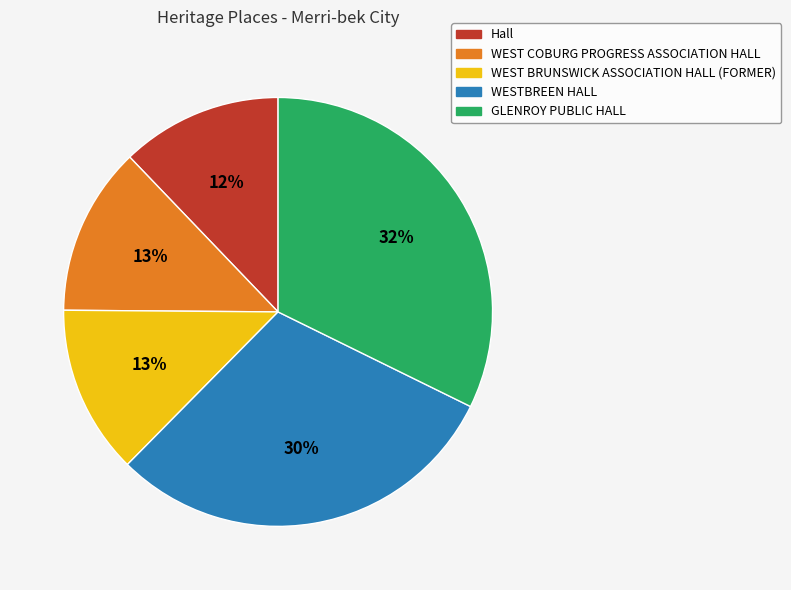

To the nearest percent, what is the combined percentage of WEST COBURG PROGRESS ASSOCIATION HALL and Hall?

25%